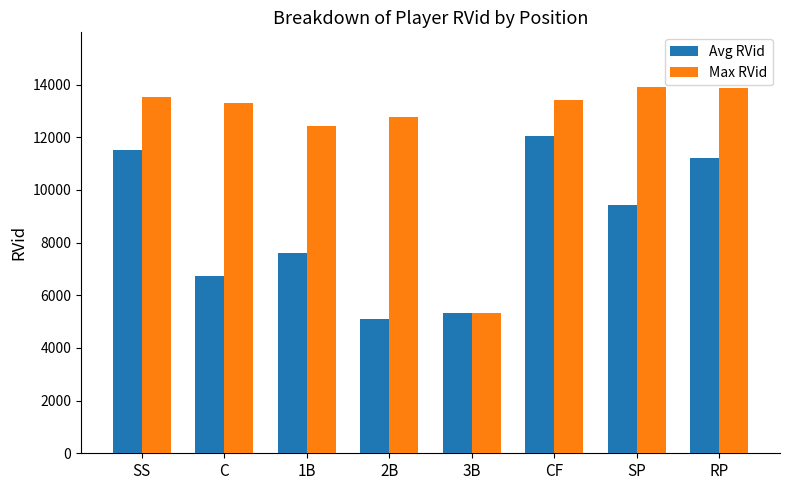

What is the label of the 2nd bar from the right?

SP